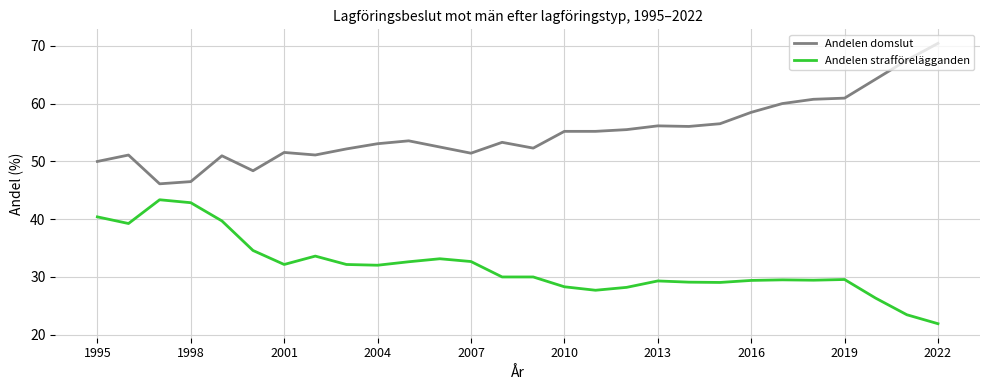

What is the lowest value of the Andelen domslut series?

46.1